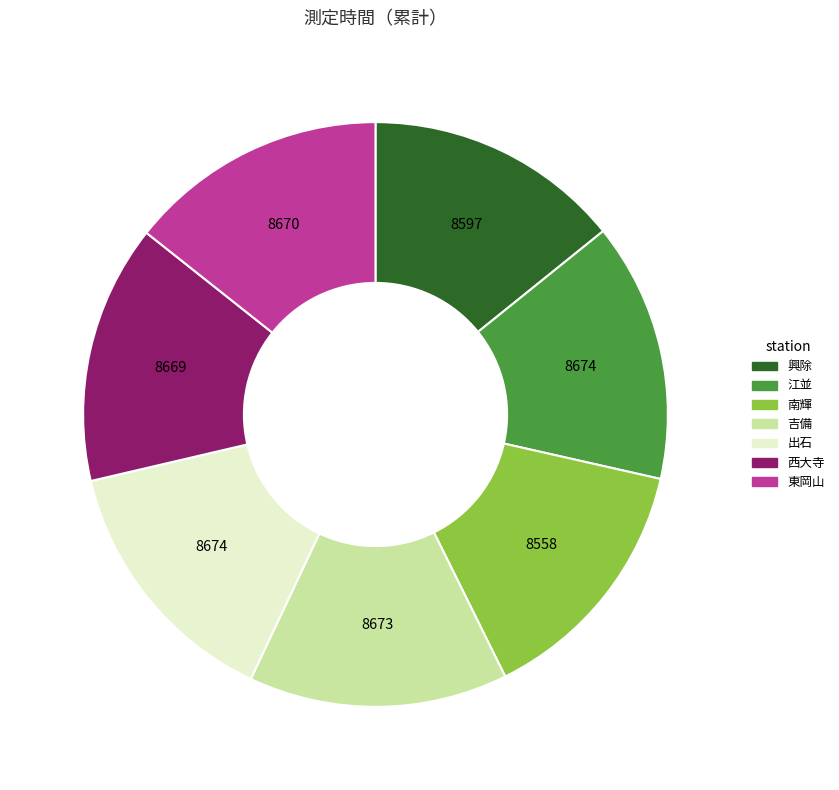

The 吉備 slice represents 14% of the pie. True or false?

True